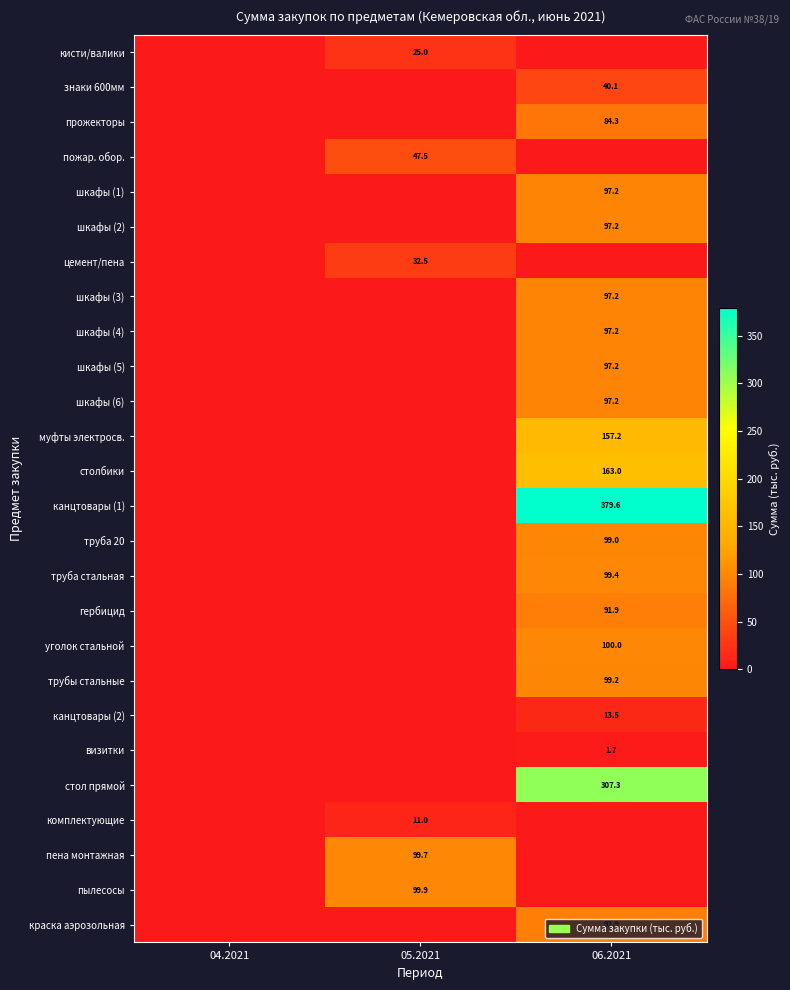

Is it true that краска аэрозольная equals 92.9 at 06.2021?

True